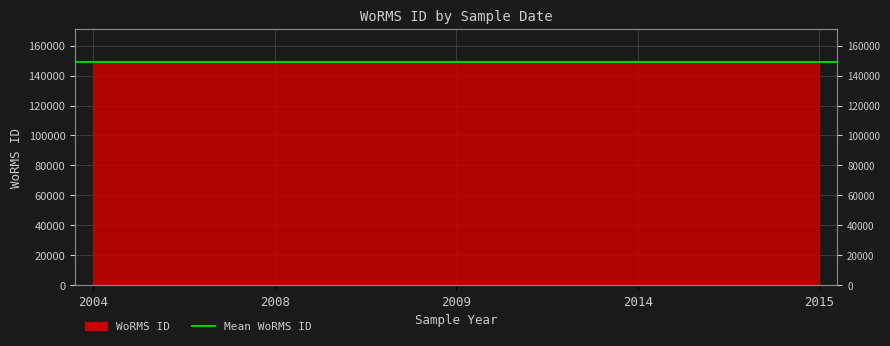

At which category does the chart reach its minimum across all series?

2008